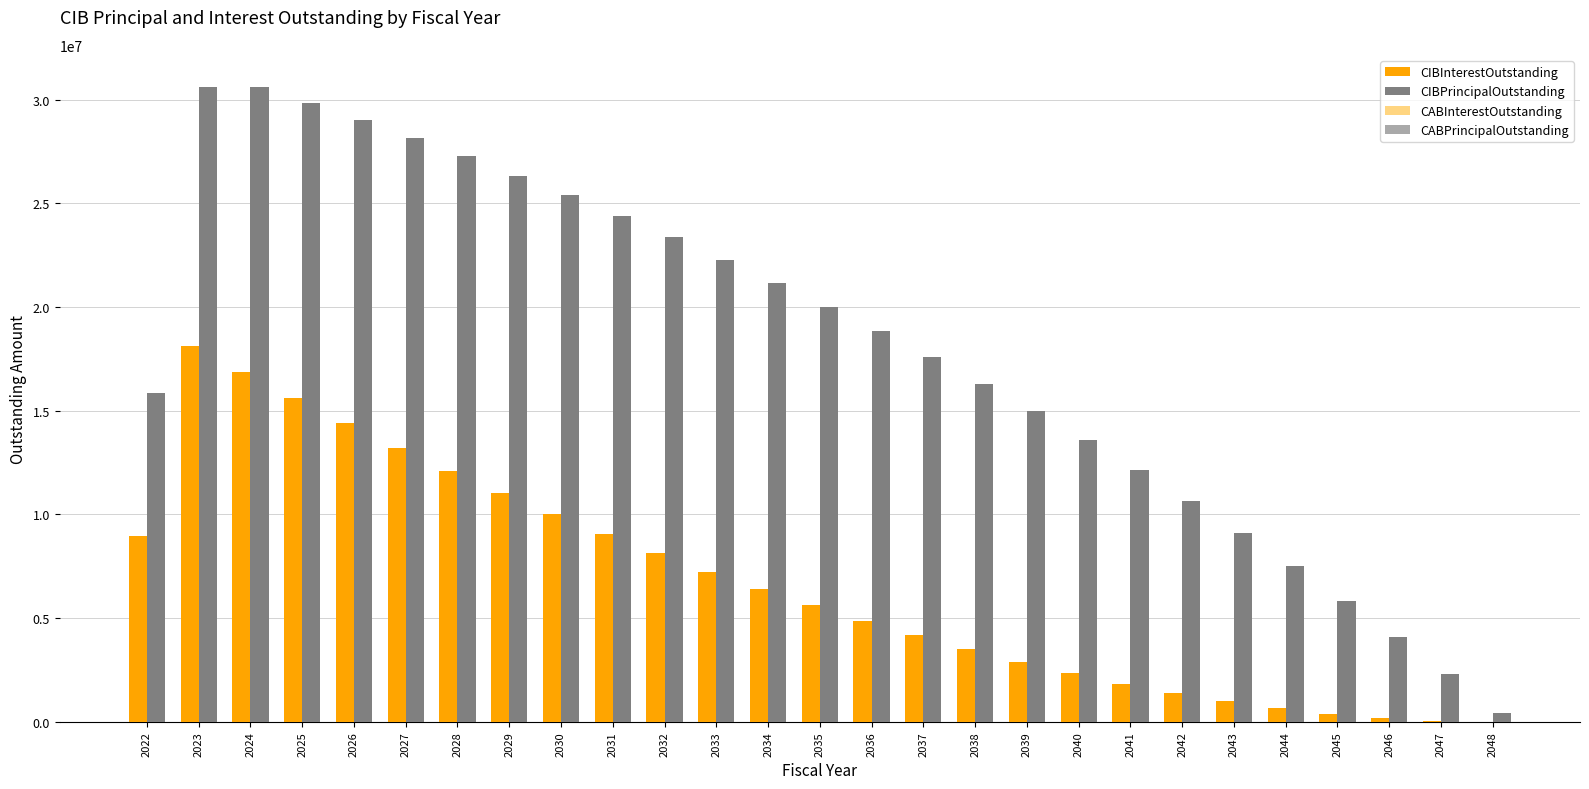

Between 2030 and 2043, which series saw the biggest shift?

CIBPrincipalOutstanding